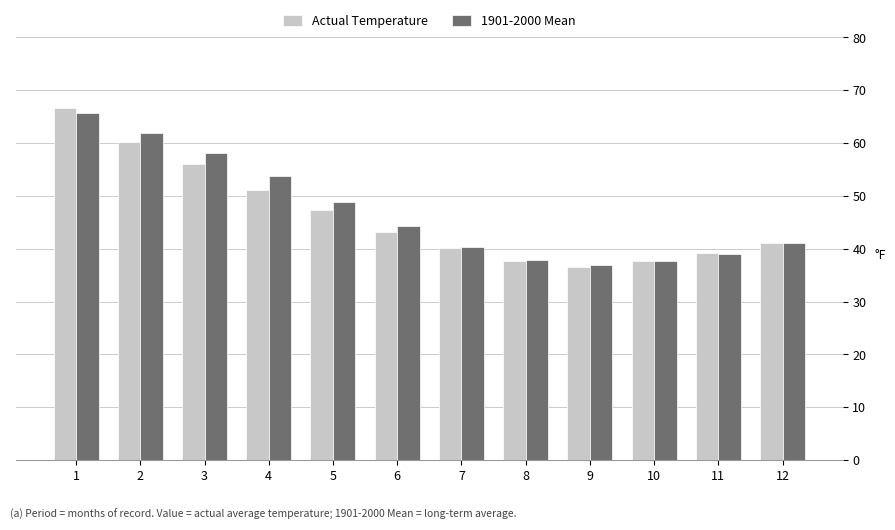

Does the chart contain any negative values?

No